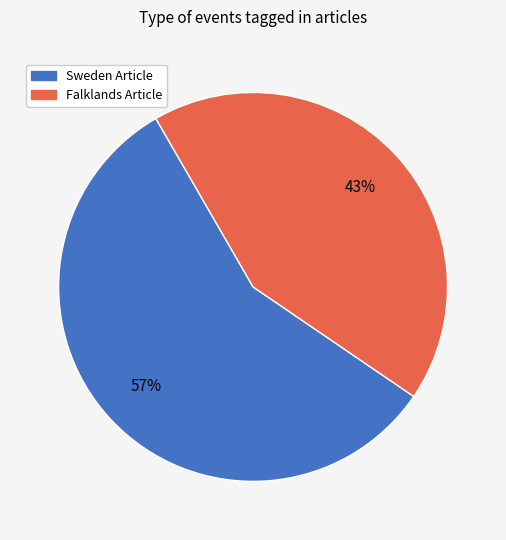

Does any single category account for the majority?

Yes